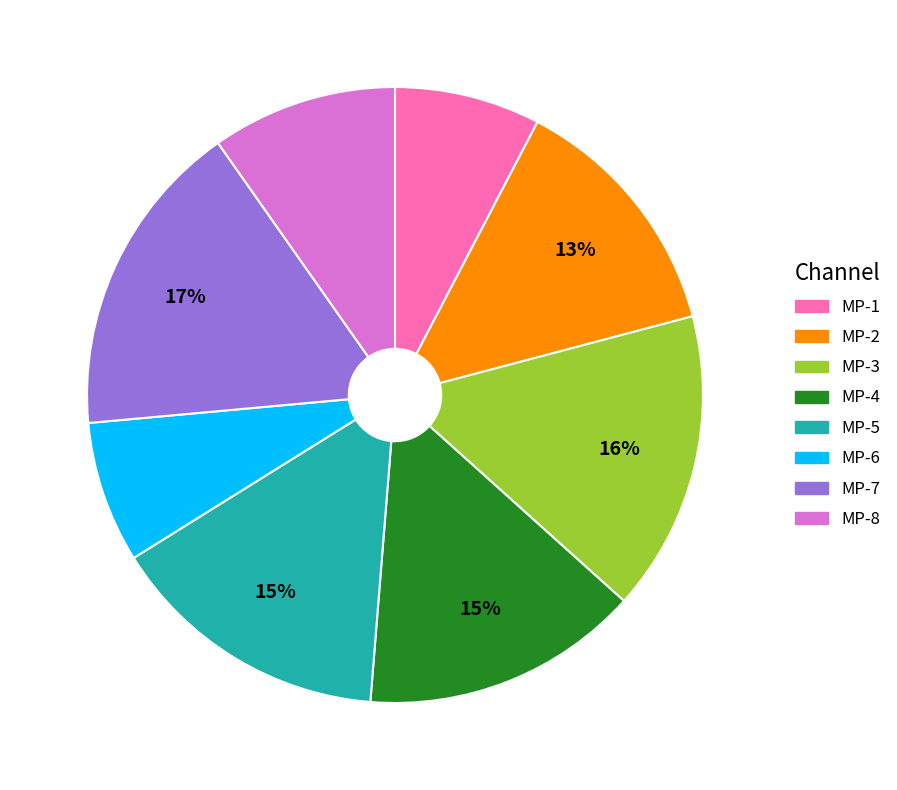

To the nearest percent, what is the difference between the MP-3 and MP-7 slice percentages?

1%